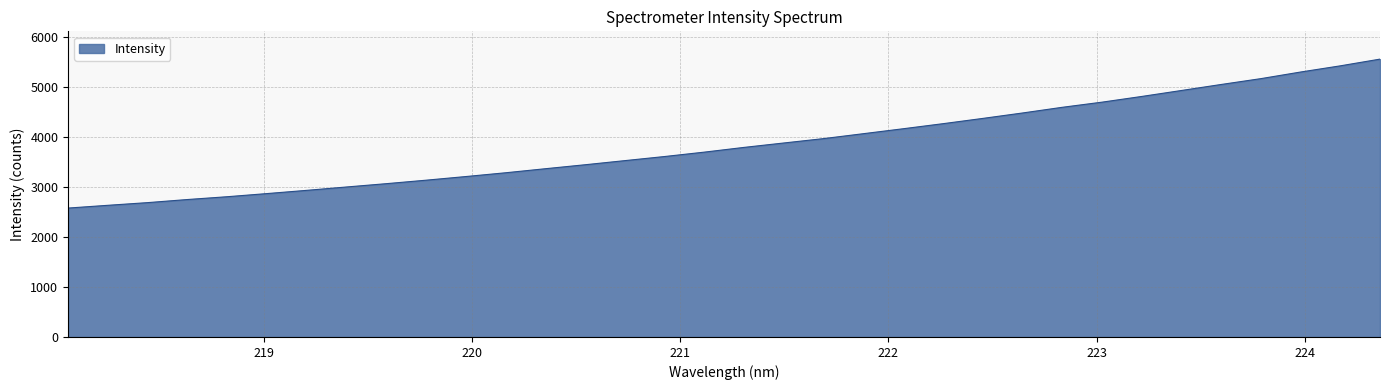

What is the greatest value displayed?

5549.3